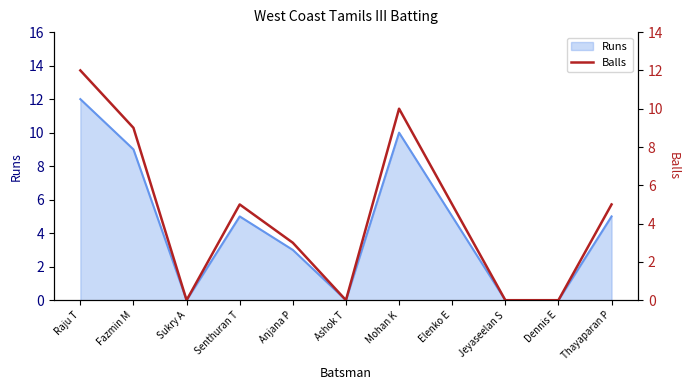

Where is the first local maximum?

Senthuran T